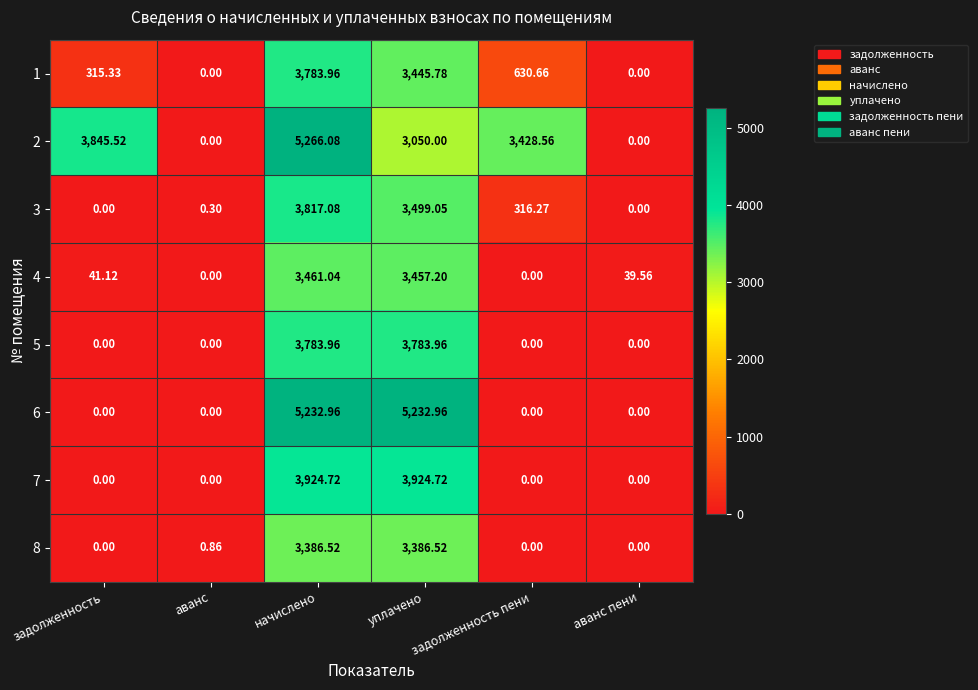

Which series has the widest spread of values?

2